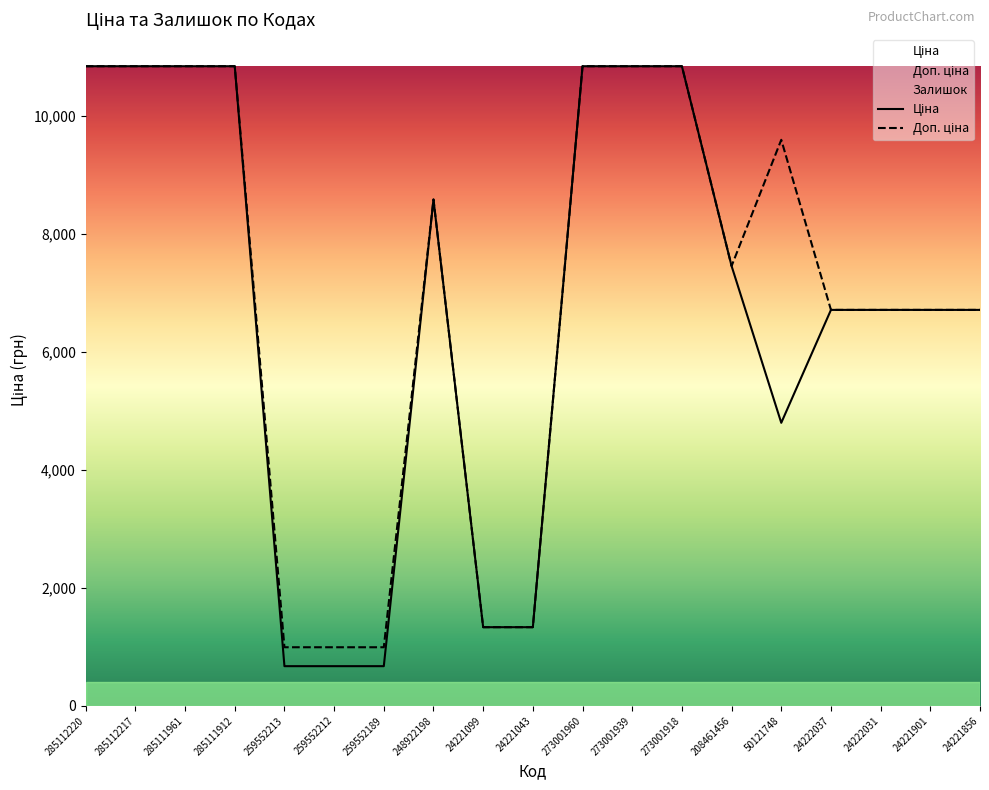

Which series has the largest total across all categories?

Доп. ціна